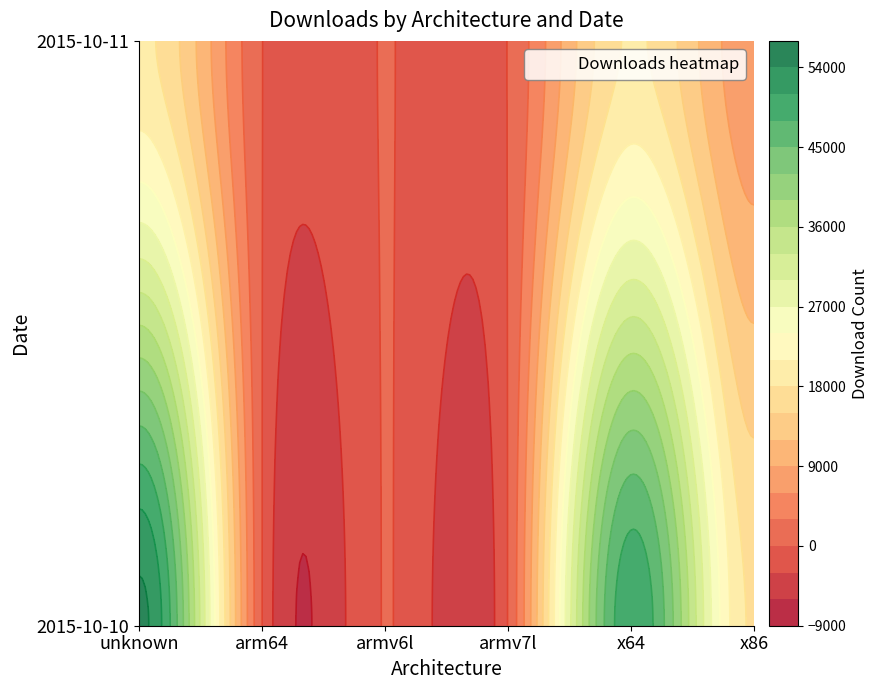

Reading left to right, extract all data points from this chart.

2015-10-10: unknown=54746	arm64=36	armv6l=81	armv7l=137	x64=50288	x86=17578
2015-10-11: unknown=18727	arm64=68	armv6l=67	armv7l=112	x64=18363	x86=6961